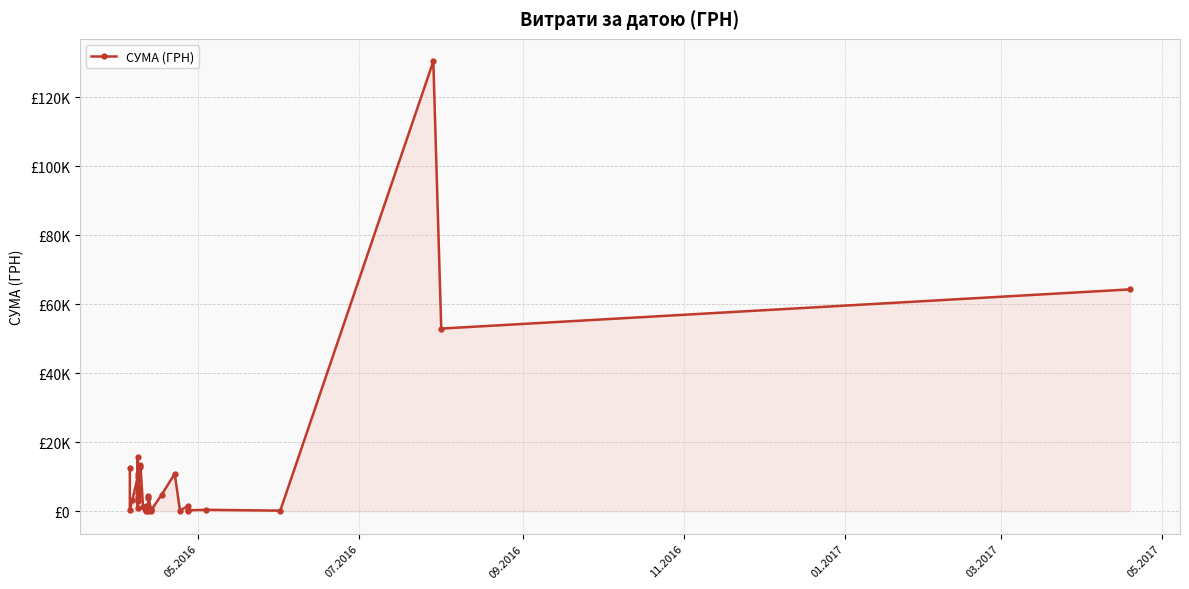

The value at 05.2016 is 19002.5. True or false?

False